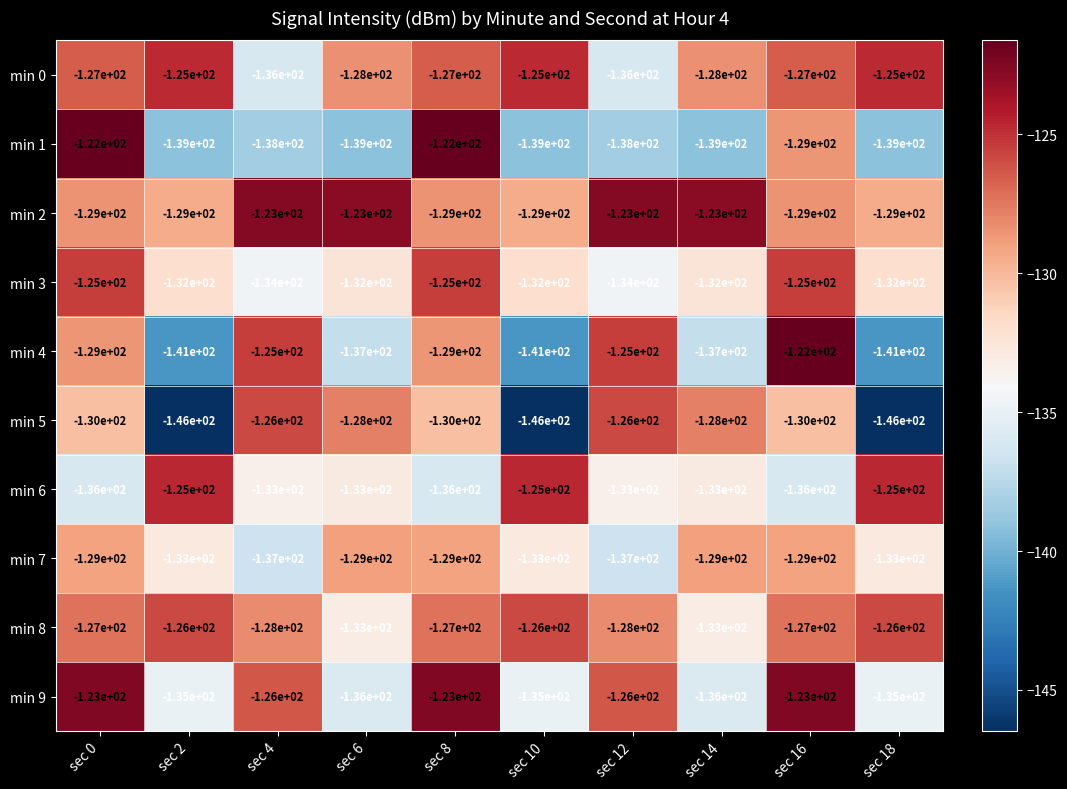

What is the total value across all series at sec 10?

-1331